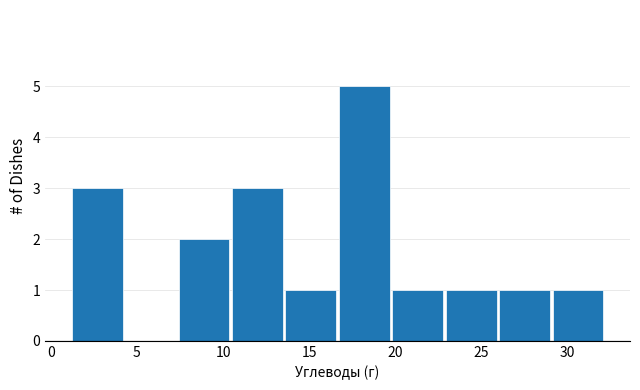

Reading left to right, list every bar in this chart as the range it spans on the x-axis followed by its height. Neither the bar edges nor the heights are printed on the chart, so give them approximately, as read against the axes.

1.0 to 4.0: 3
4.0 to 7.5: 0
7.5 to 10.5: 2
10.5 to 13.5: 3
13.5 to 16.5: 1
16.5 to 20.0: 5
20.0 to 23.0: 1
23.0 to 26.0: 1
26.0 to 29.0: 1
29.0 to 32.0: 1